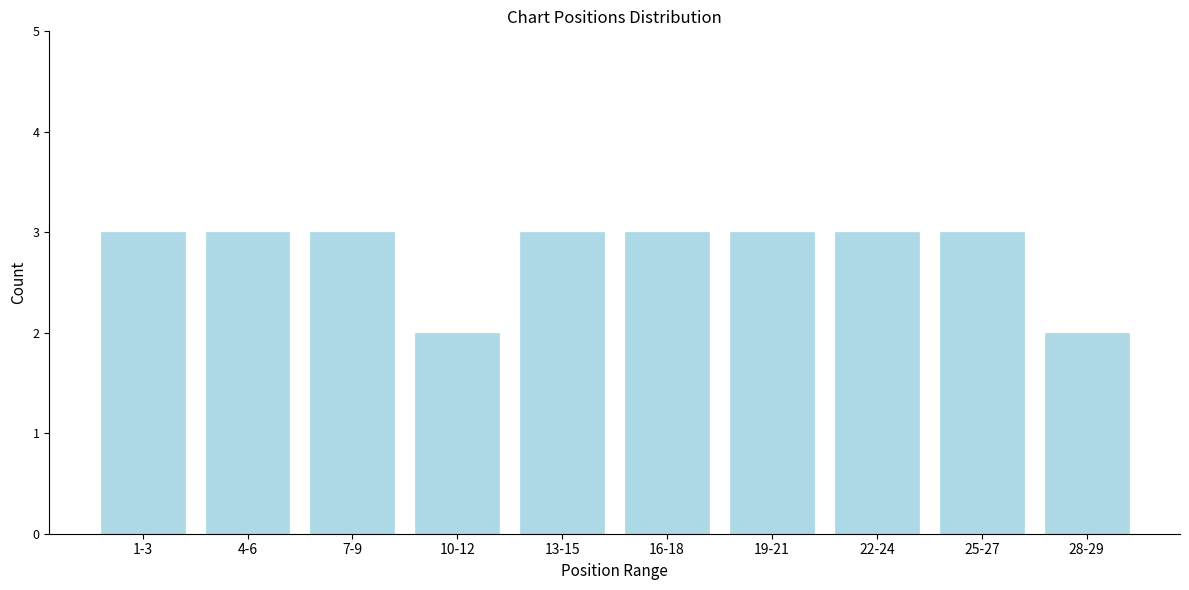

Reading right to left, list all the values displayed in this chart.

2	3	3	3	3	3	2	3	3	3